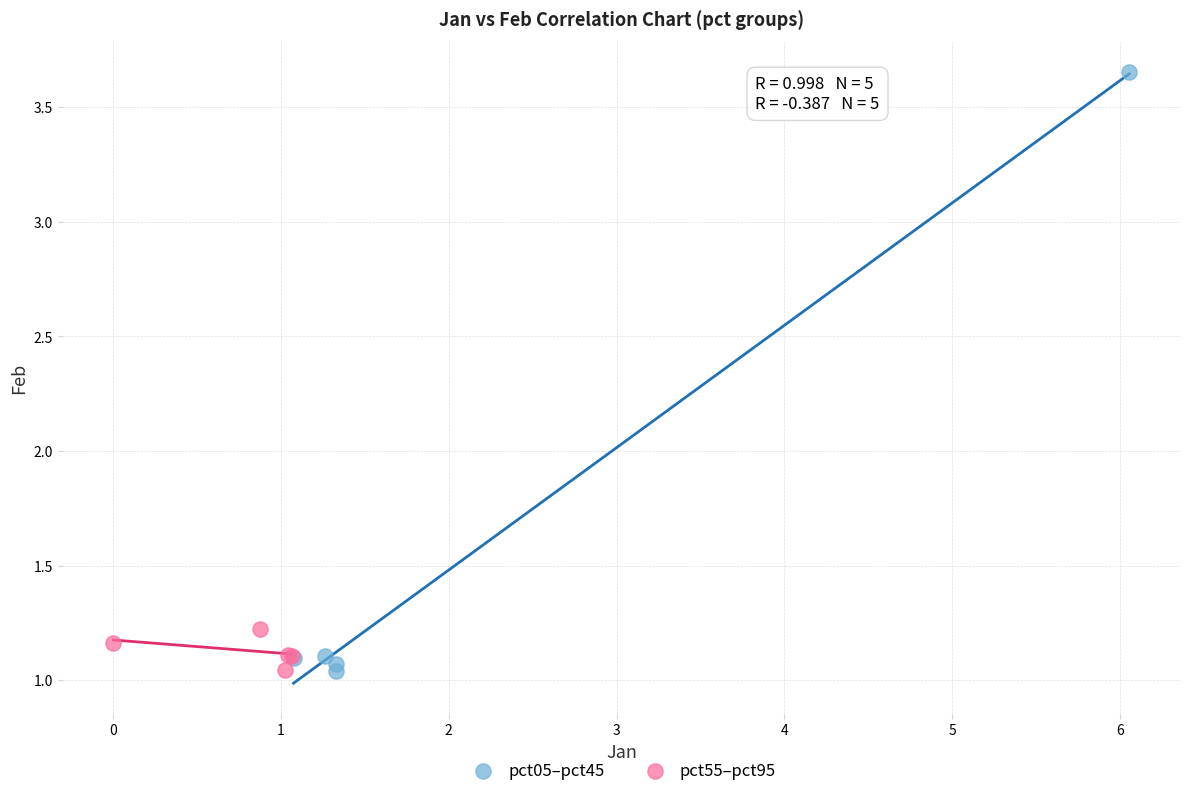

Which series has the largest Y range (max minus min)?

pct05–pct45